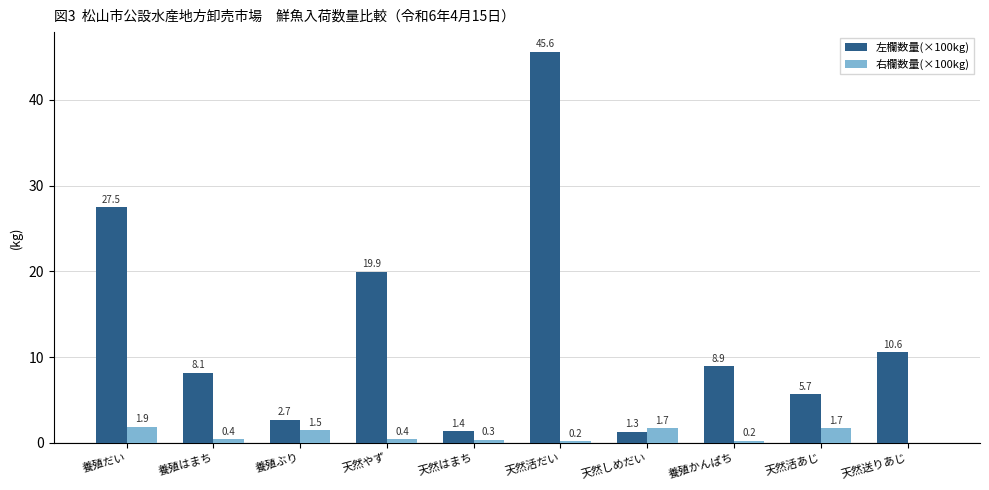

What is the approximate value of 左欄数量(×100kg) at 天然しめだい?

1.3